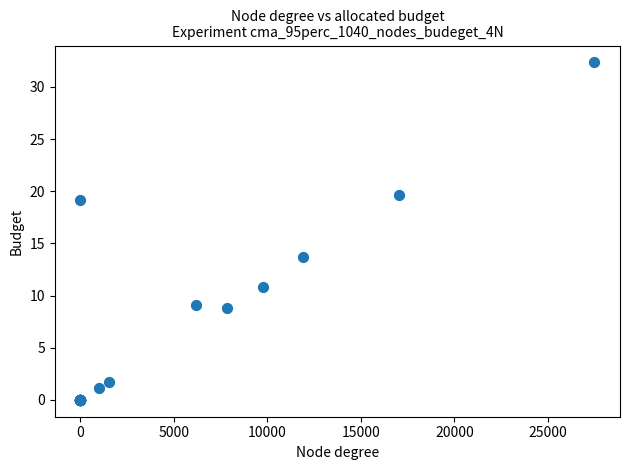

What Y value in the scatter plot is closest to 16?

13.7